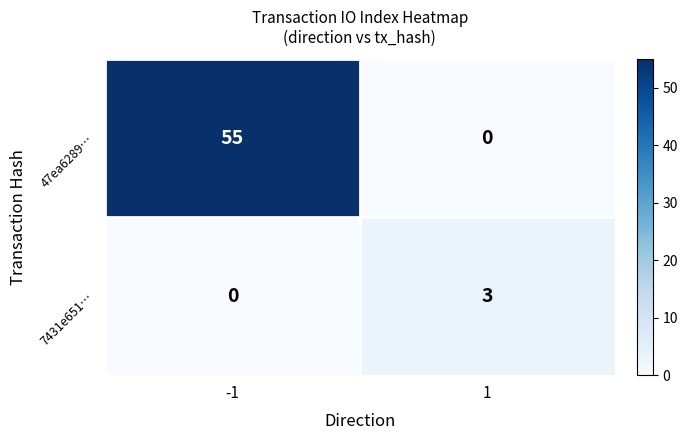

True or false: 47ea6289… has a value of 24 at -1.

False